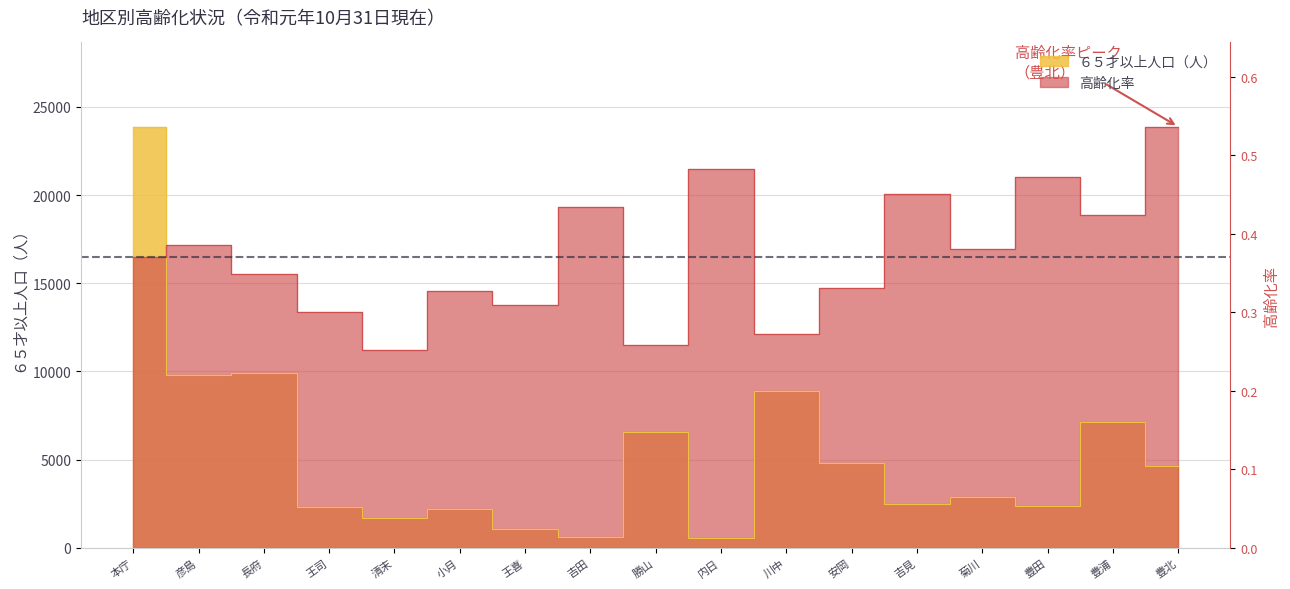

List the labels in order of ６５才以上人口（人） value, largest first.

本庁, 長府, 彦島, 川中, 豊浦, 勝山, 安岡, 豊北, 菊川, 吉見, 豊田, 王司, 小月, 清末, 王喜, 吉田, 内日